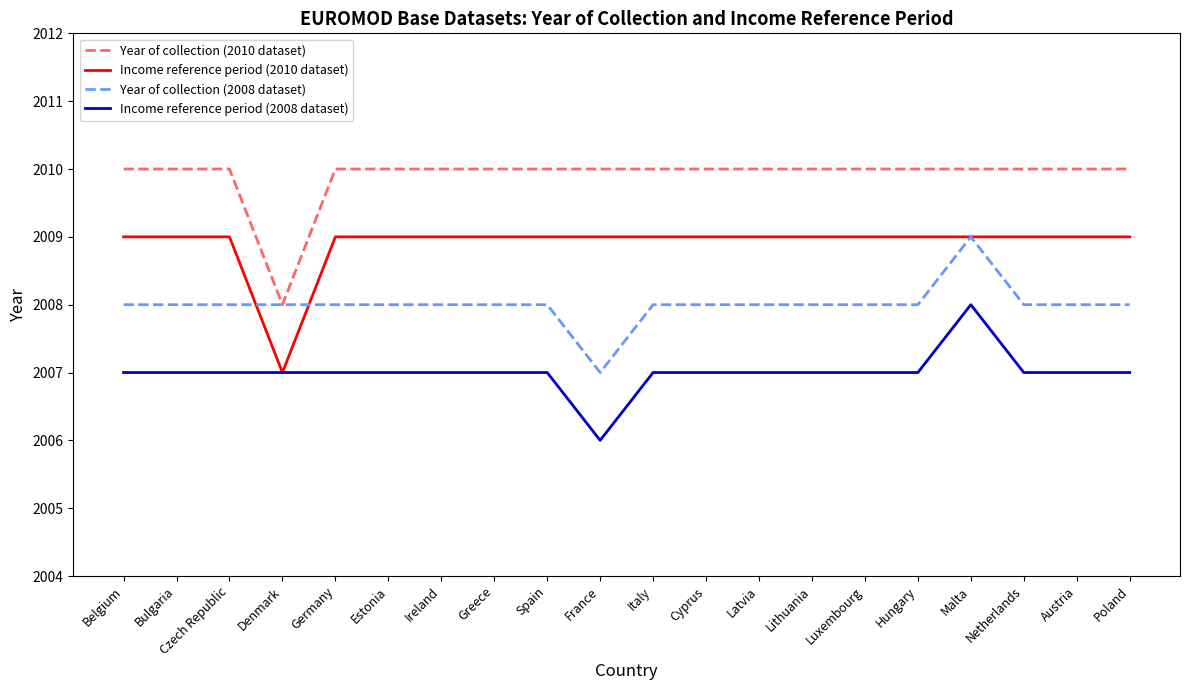

True or false: Income reference period (2010 dataset) and Year of collection (2008 dataset) cross at least once.

True